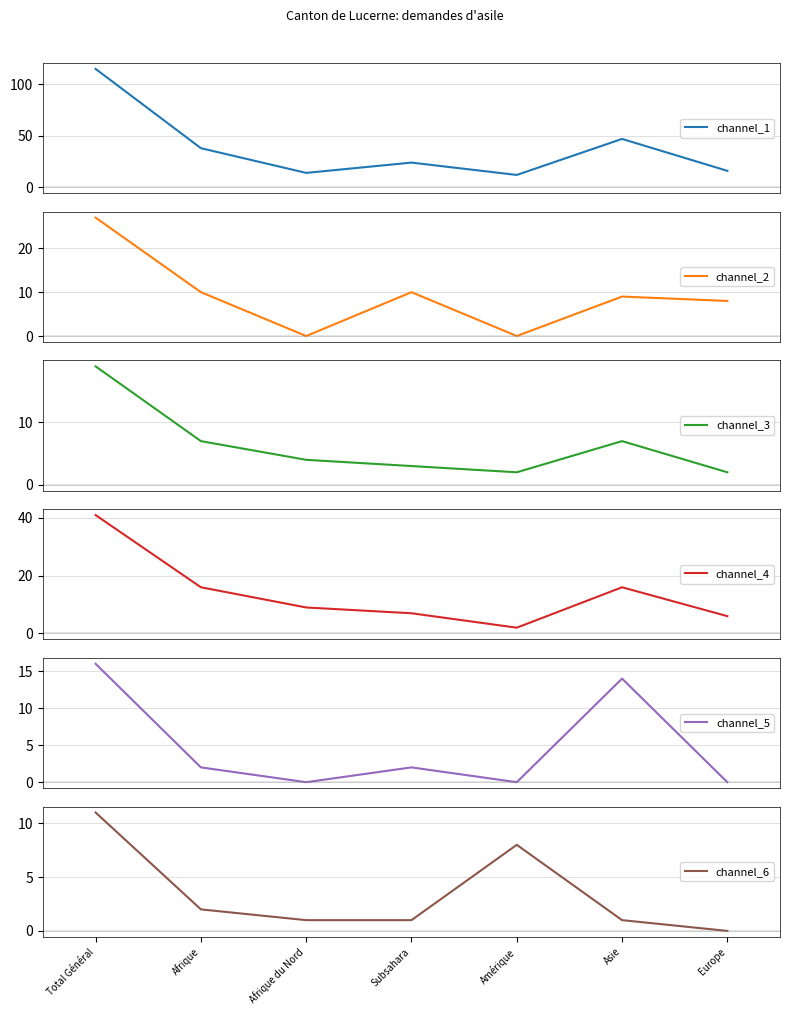

At which category does channel_4 reach its first local peak?

Asie